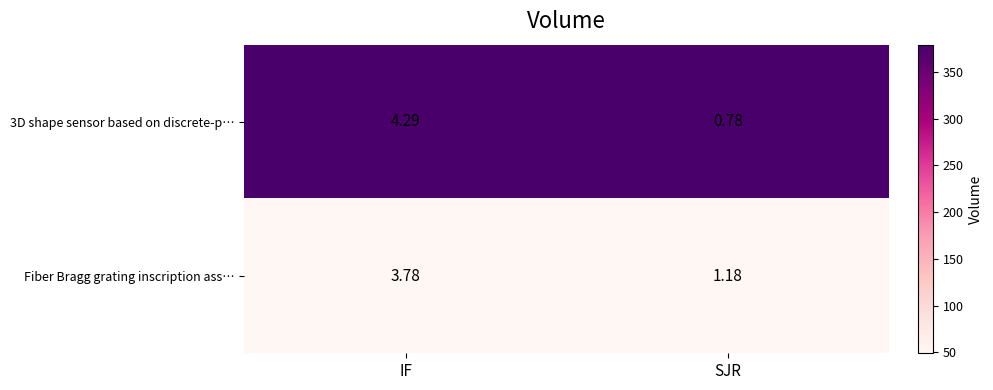

At which label does Fiber Bragg grating inscription ass… reach its peak?

IF